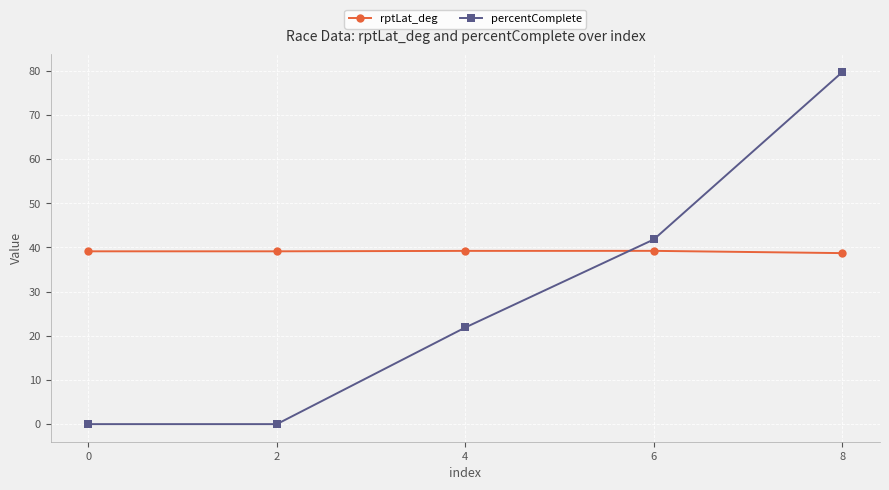

Is the value of percentComplete at 8 greater than the value of rptLat_deg at 0?

Yes